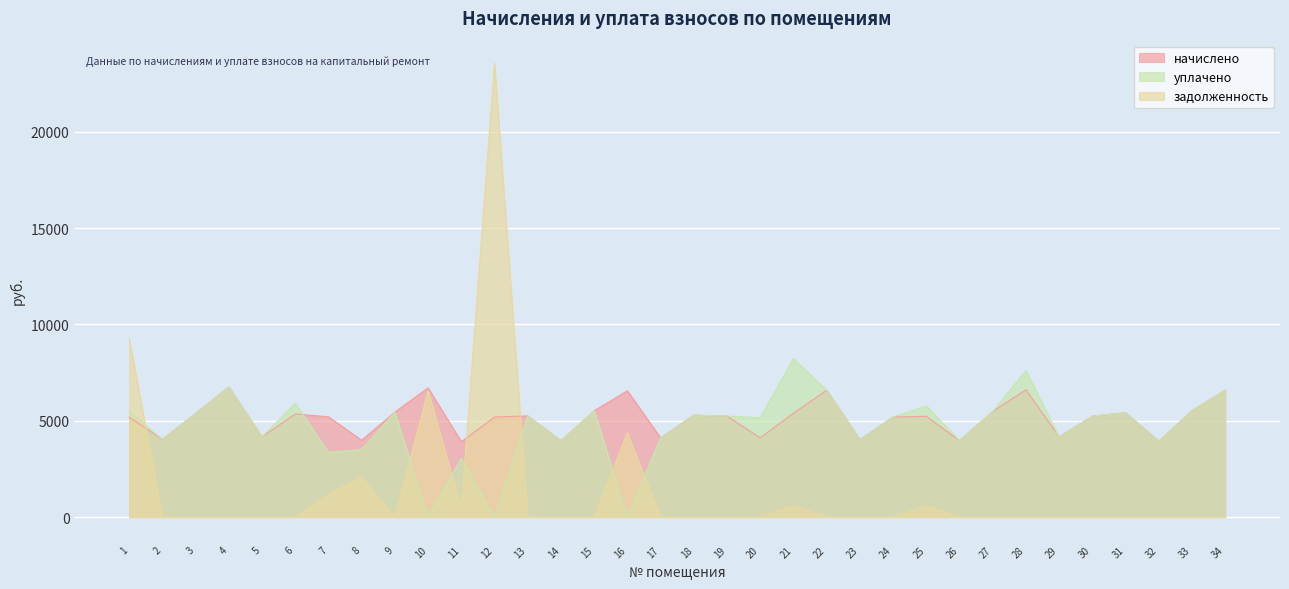

How many interior local peaks does the начислено series have?

10